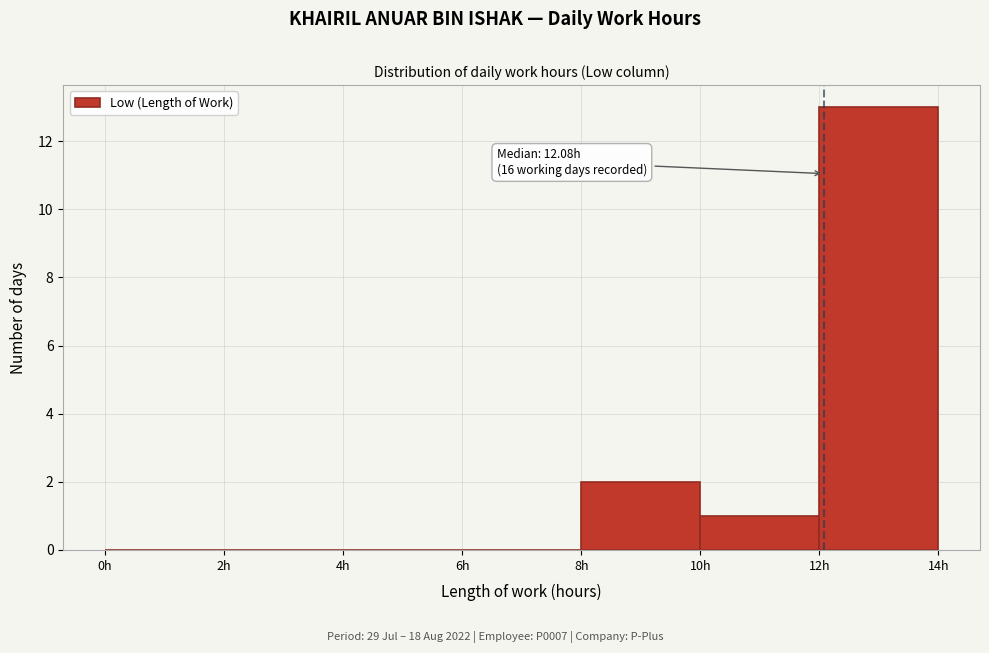

Which range on the x-axis has the tallest bar?

12 to 14